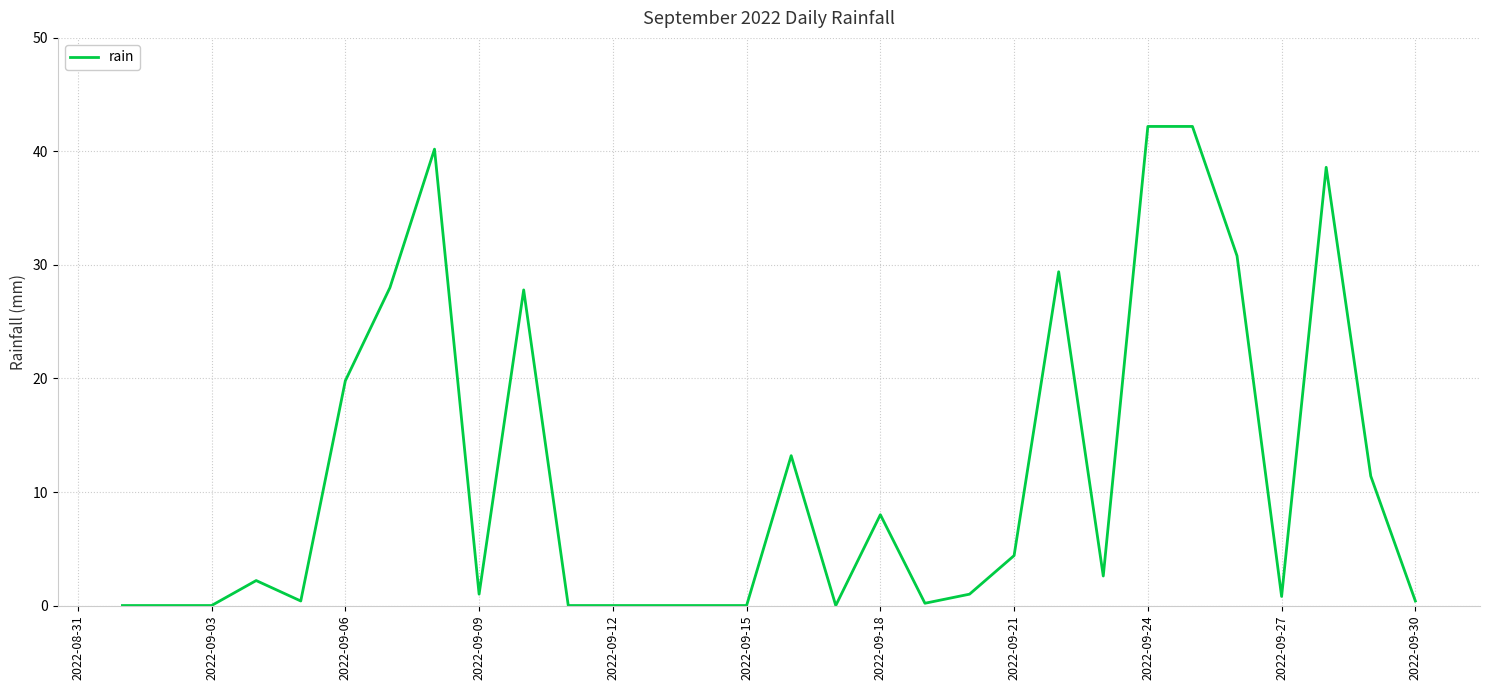

What is the difference between the maximum and minimum values?

42.2